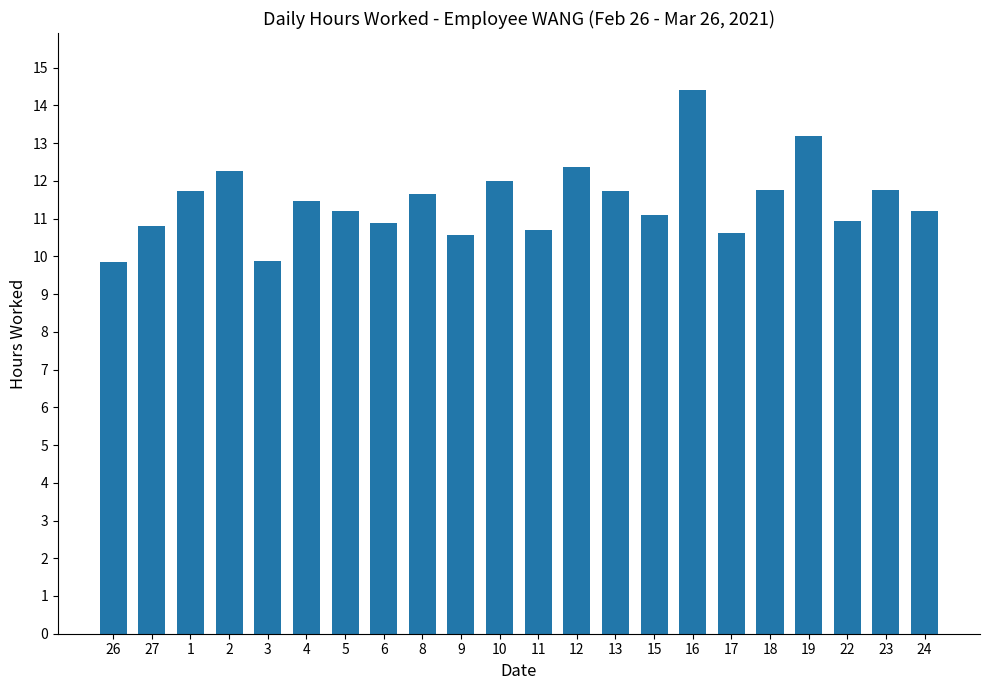

How many bars are there in total?

22